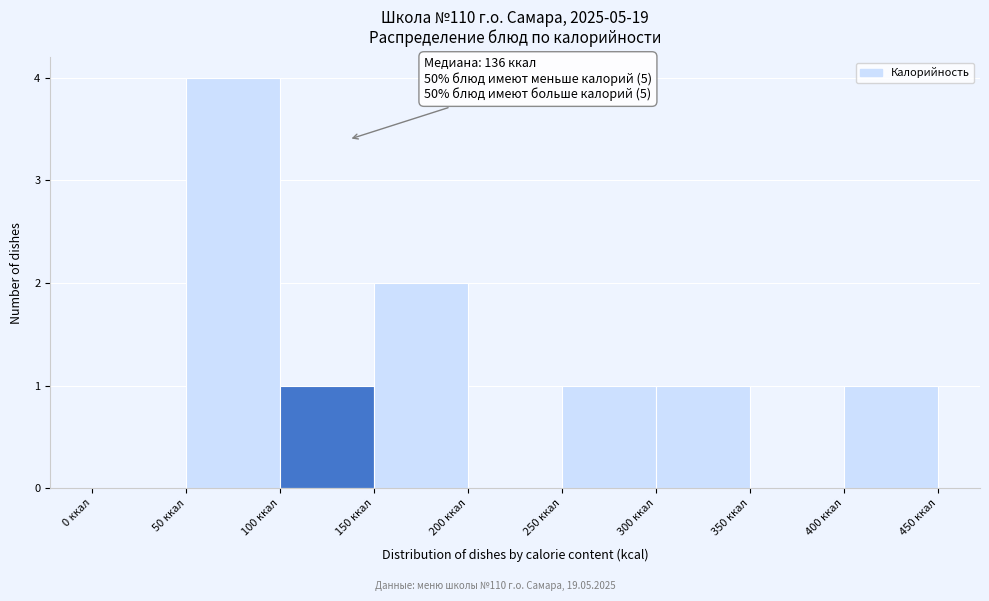

Over which range of the x-axis is the bar tallest?

50 to 100